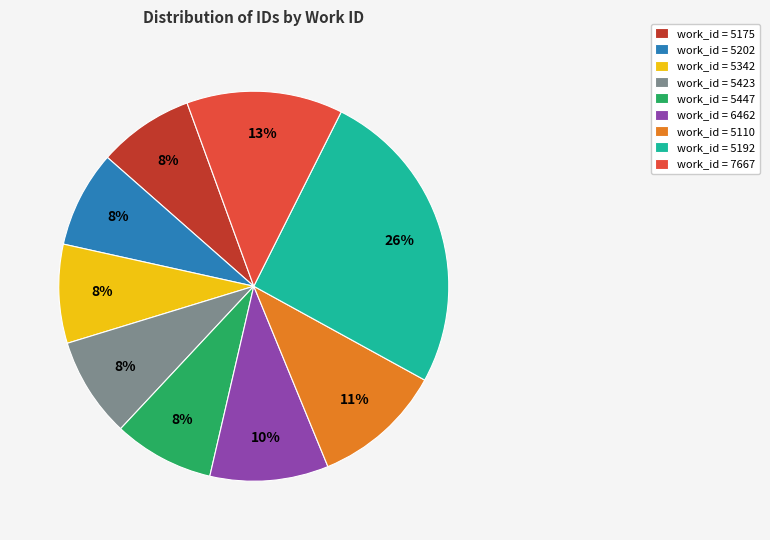

How many slices are in this pie chart?

9